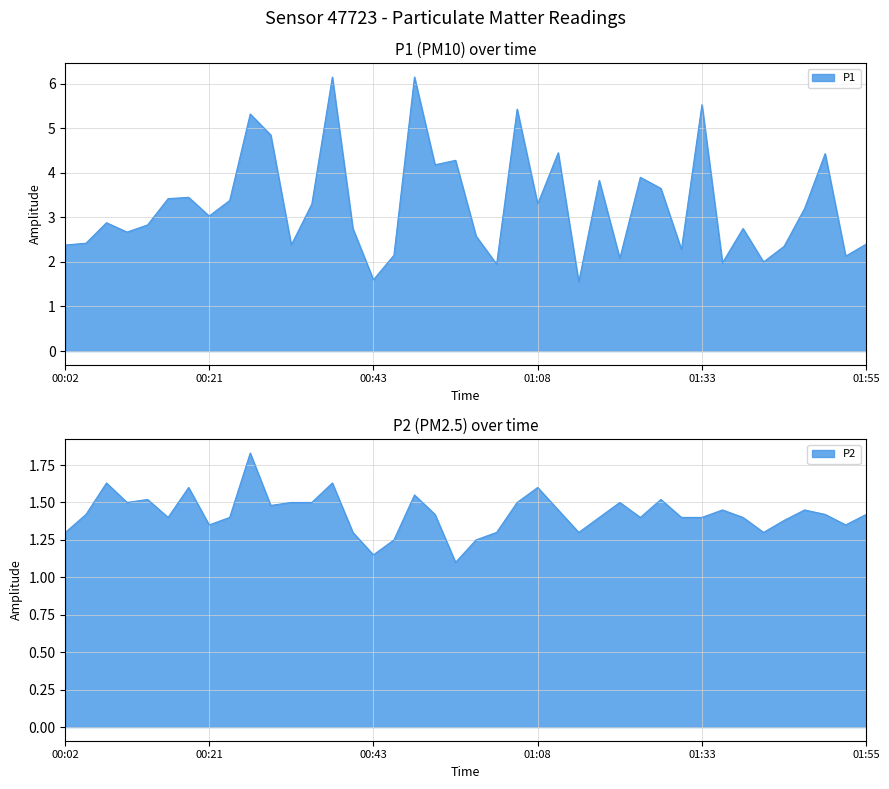

What are all the series names shown in the legend?

P1, P2